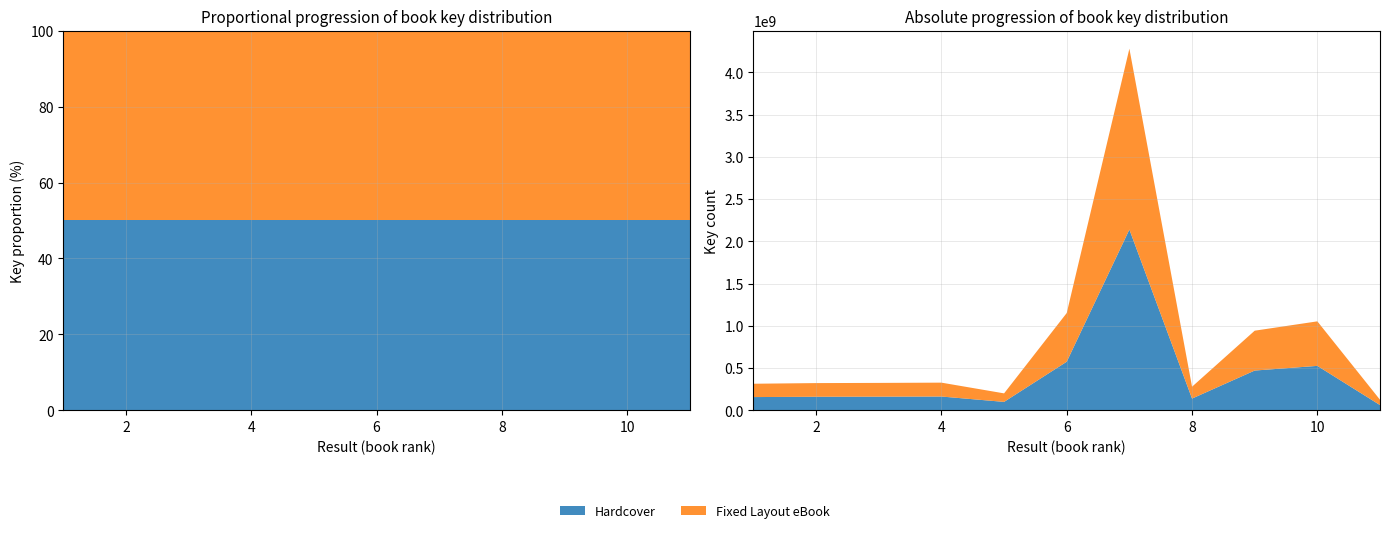

Reading left to right, transcribe all the data shown in this chart.

Hardcover: 157768911	161596558	162699019	164260520	100772746	576082165	2139698300	140127879	471546328	526782876	63153890
Fixed Layout eBook: 157768911	161596558	162699019	164260520	100772746	576082165	2139698300	140127879	471546328	526782876	63153890